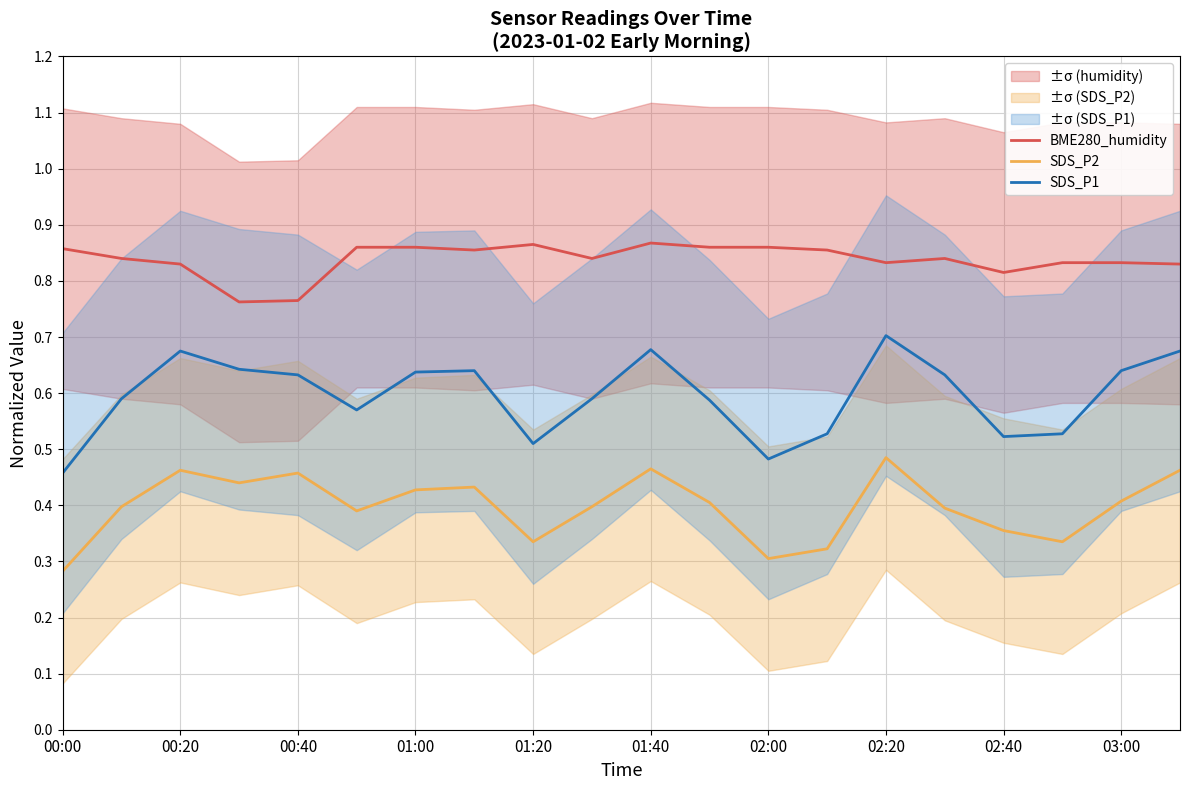

True or false: SDS_P2 and BME280_humidity intersect in this chart.

False